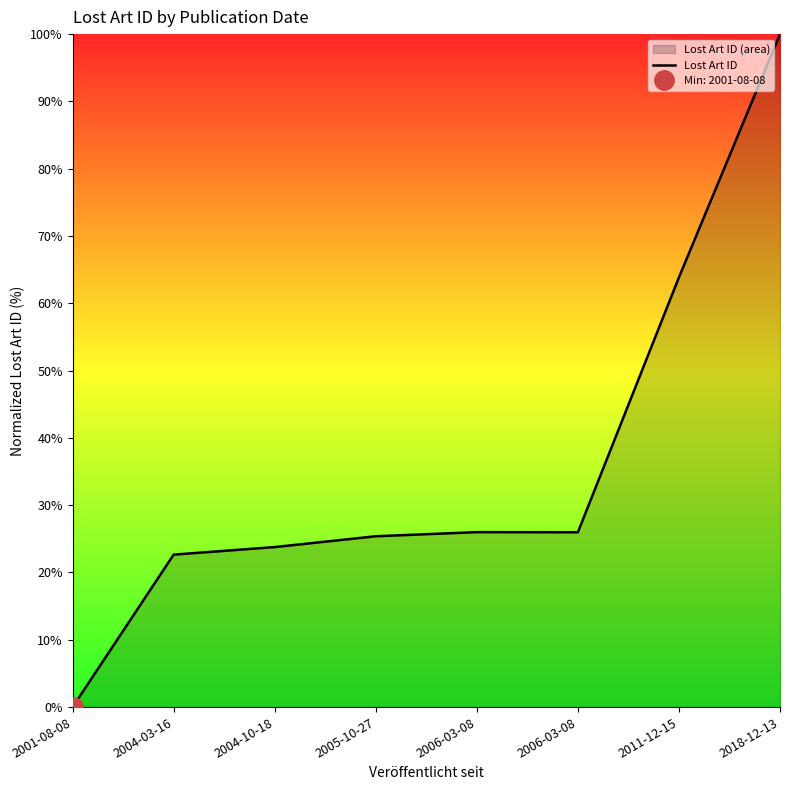

How many interior local valleys (lower than both neighbors) does the data have?

1